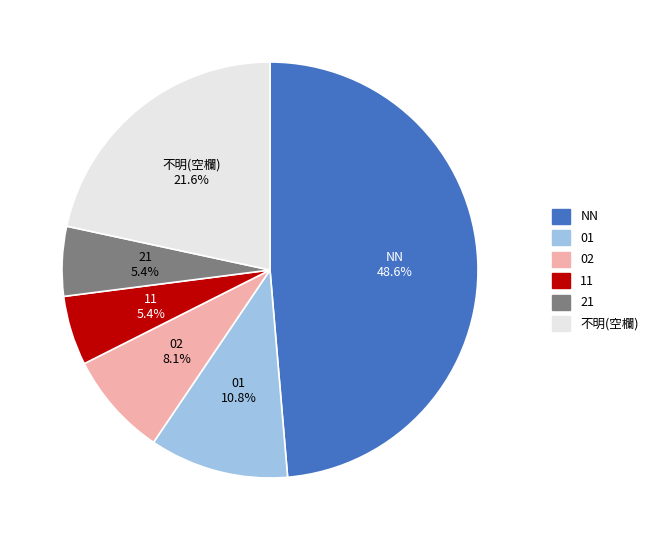

Does any single category account for the majority?

No